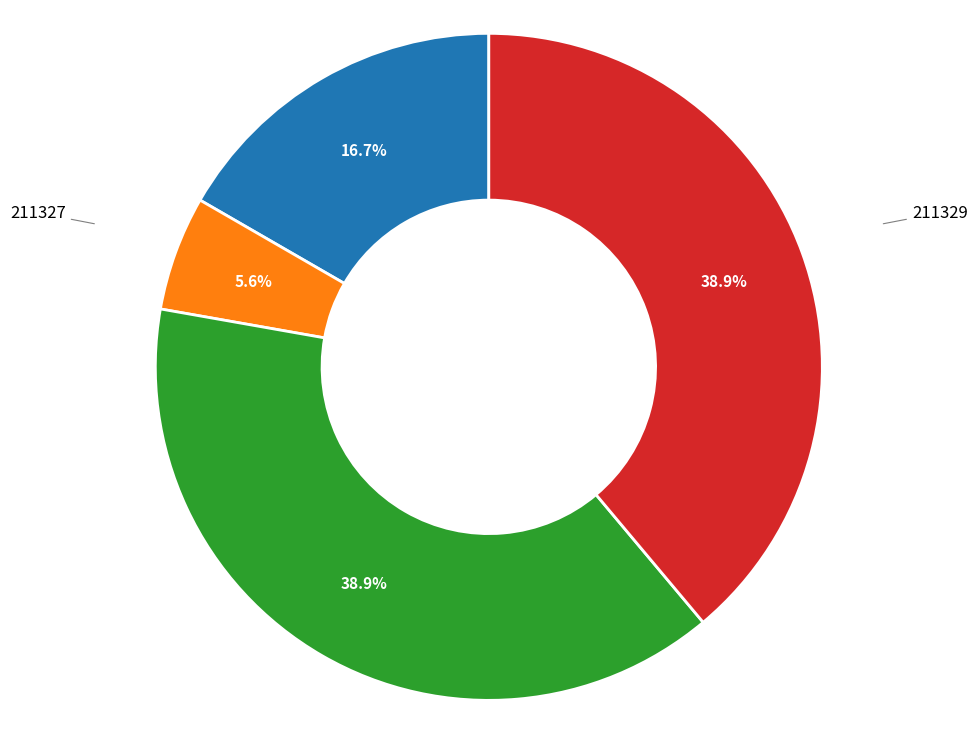

Is there a majority slice in this chart?

No